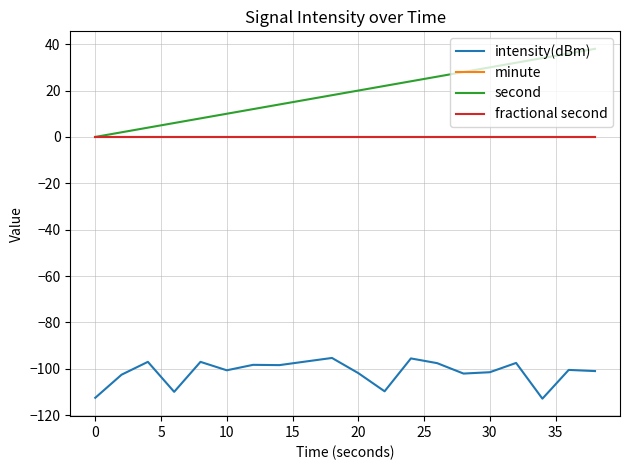

Is this an area chart (filled region under the line)?

No